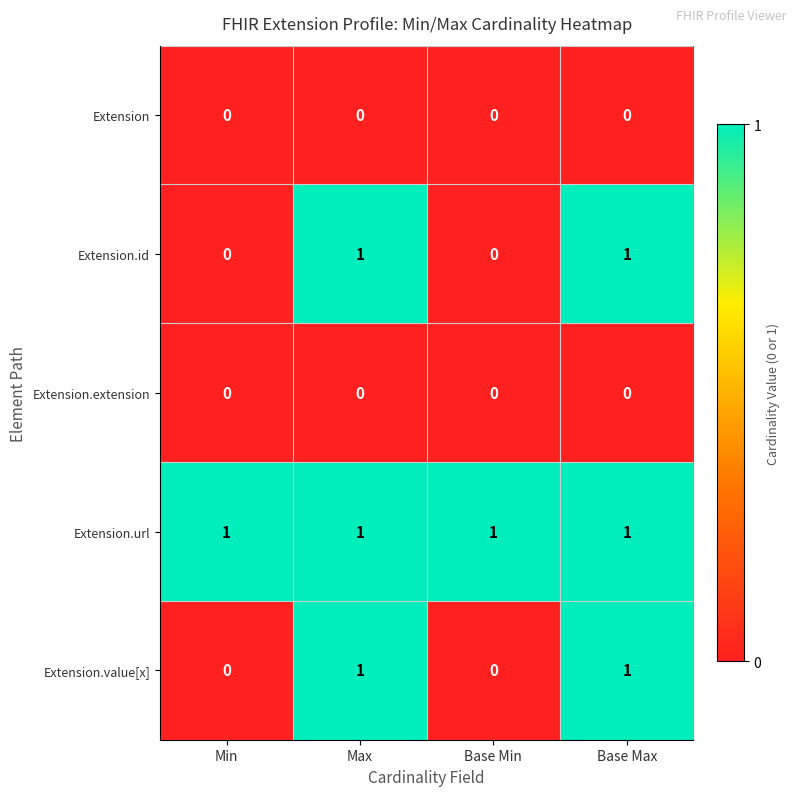

How many Extension.id values are between 0 and 1?

4